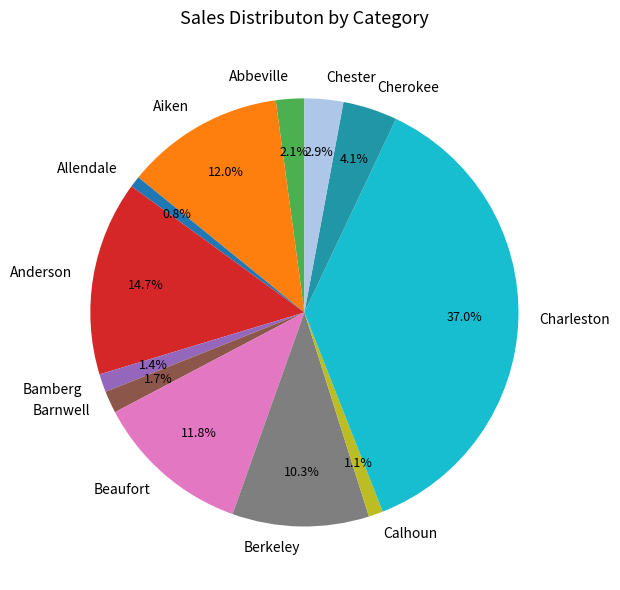

The Barnwell slice represents 2% of the pie. True or false?

True